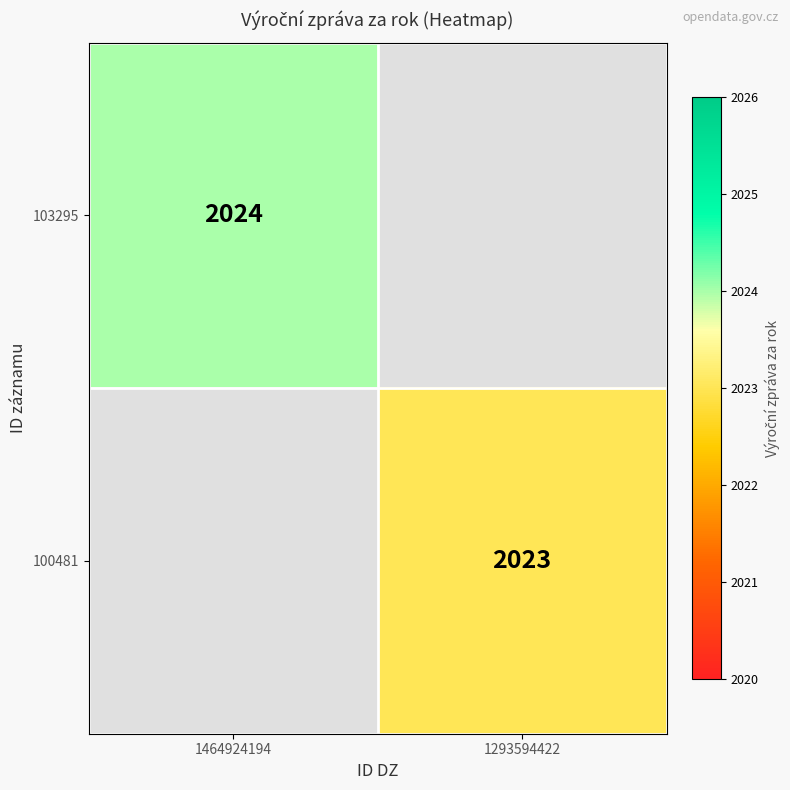

True or false: 100481 has a value of 1137 at 1293594422.

False